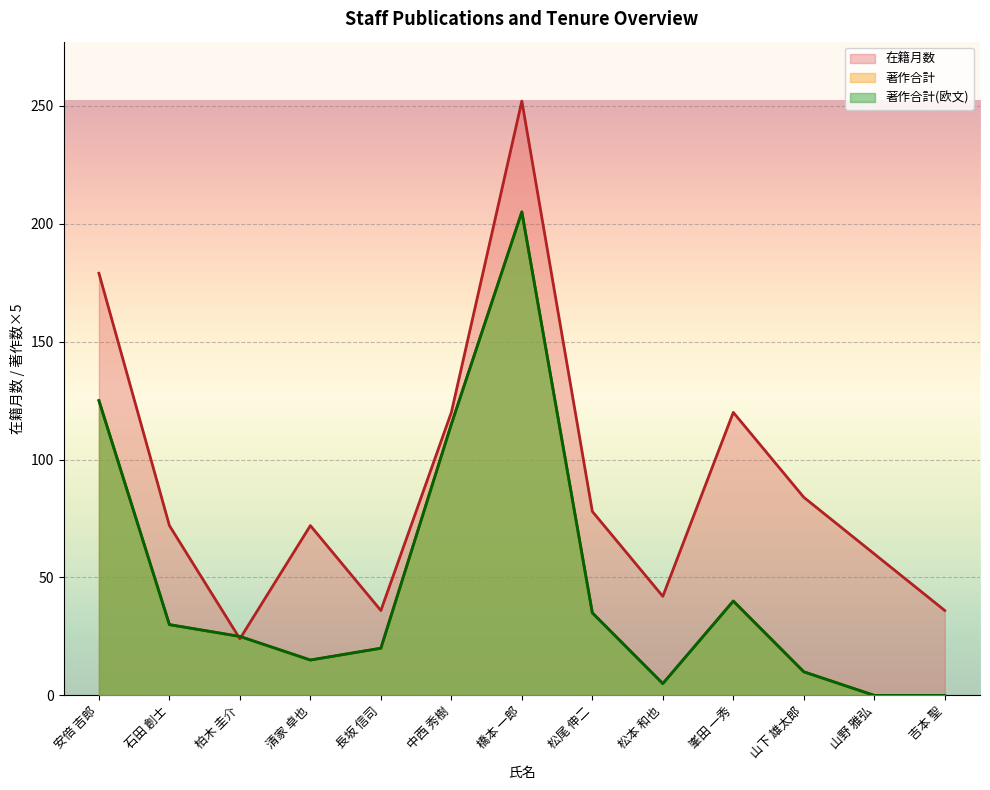

What is the average value of the 著作合計 series?

48